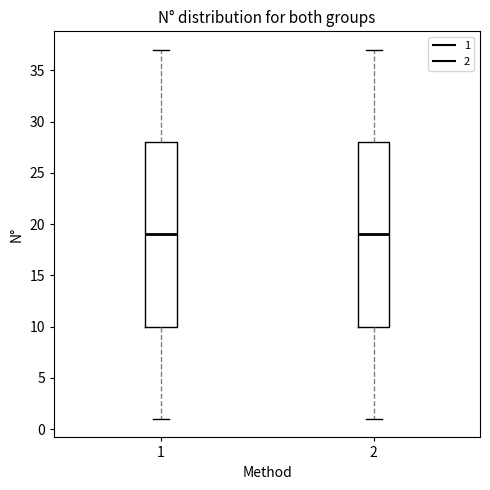

Reading left to right, read every box against the y-axis: the position of its median line, the range the box covers, and the ends of its whiskers. The values are not printed on the chart, so give them approximately, as read against the axis.

1: median 19, box 10 to 28, whiskers 1 to 37
2: median 19, box 10 to 28, whiskers 1 to 37